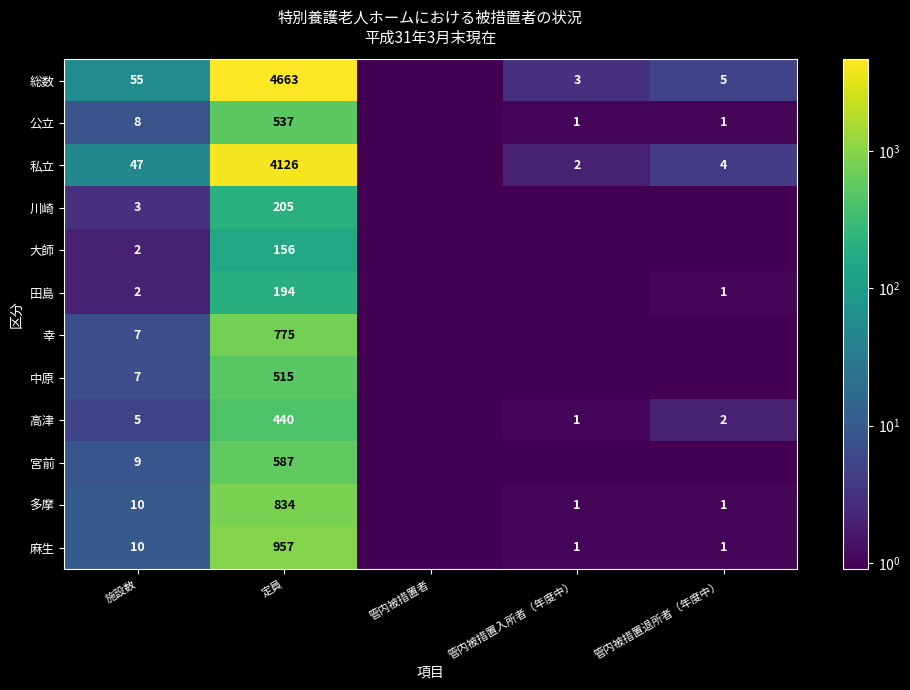

What is the difference between the 公立 values at 管内被措置入所者（年度中） and 定員?

536.0